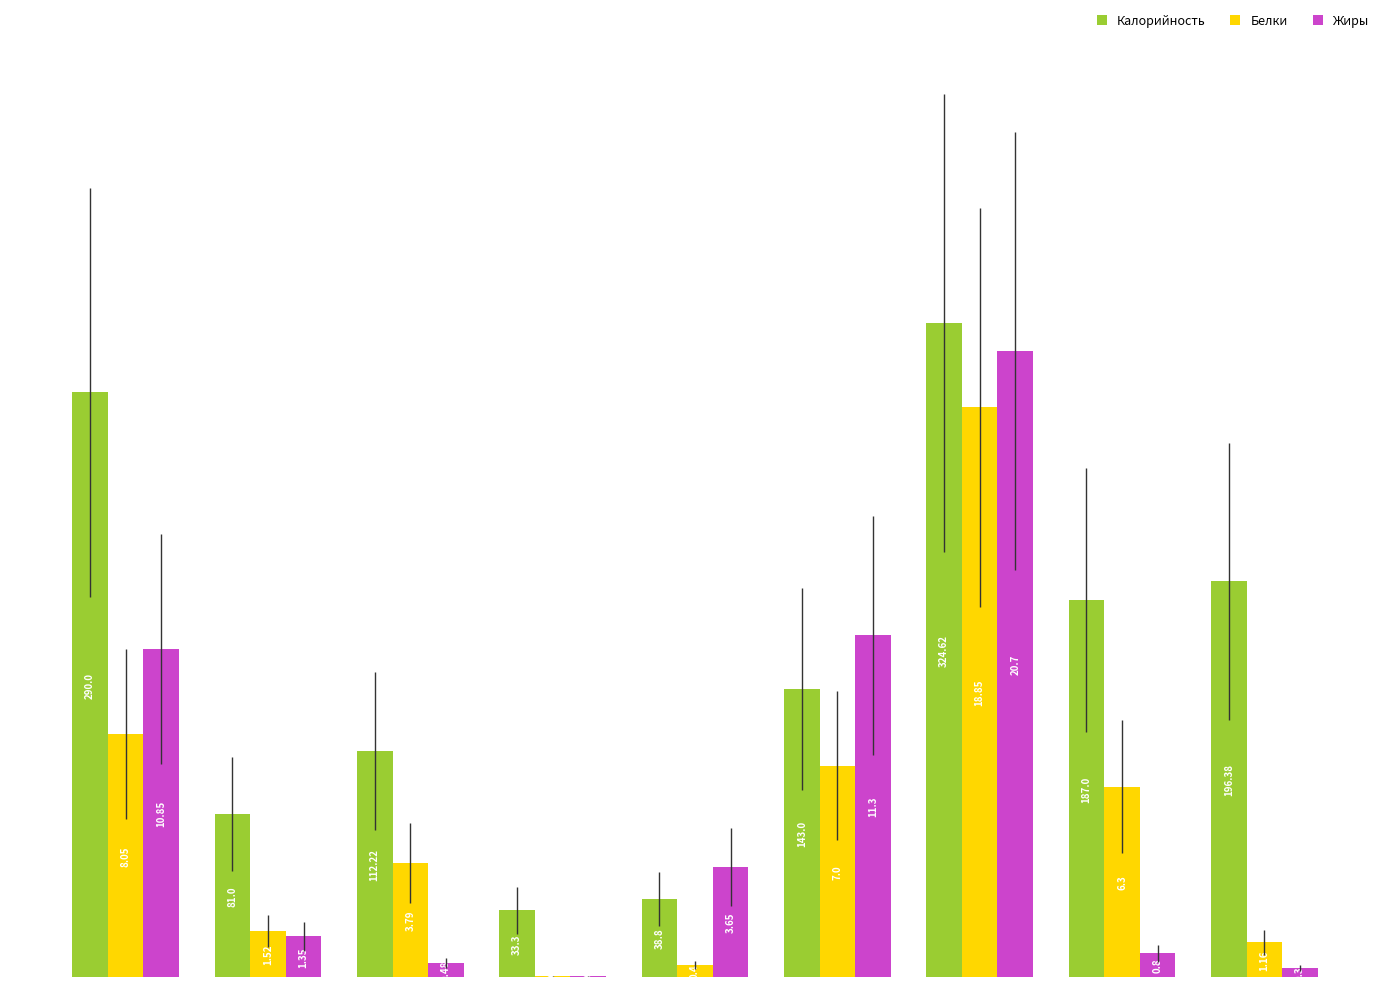

What are all the series names shown in the legend?

Калорийность, Белки, Жиры